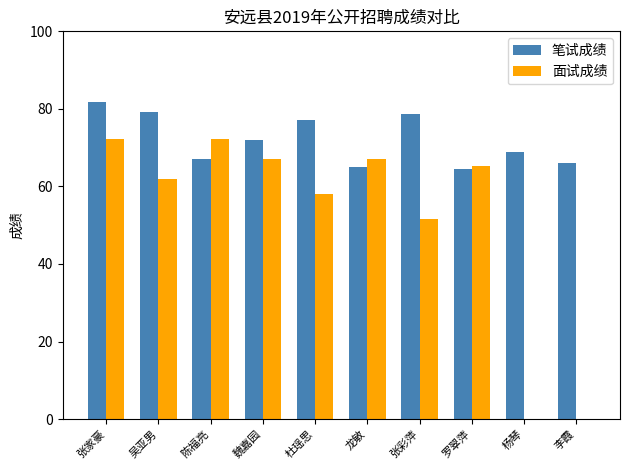

What is the total value across all series at 李霞?

66.0